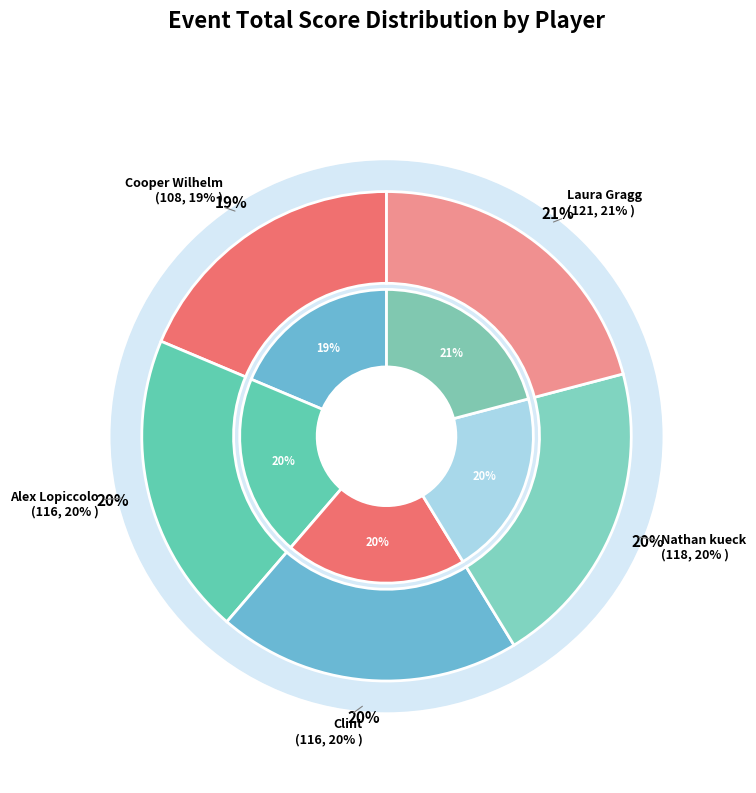

How much of the chart is everything except Clint?

80.0%